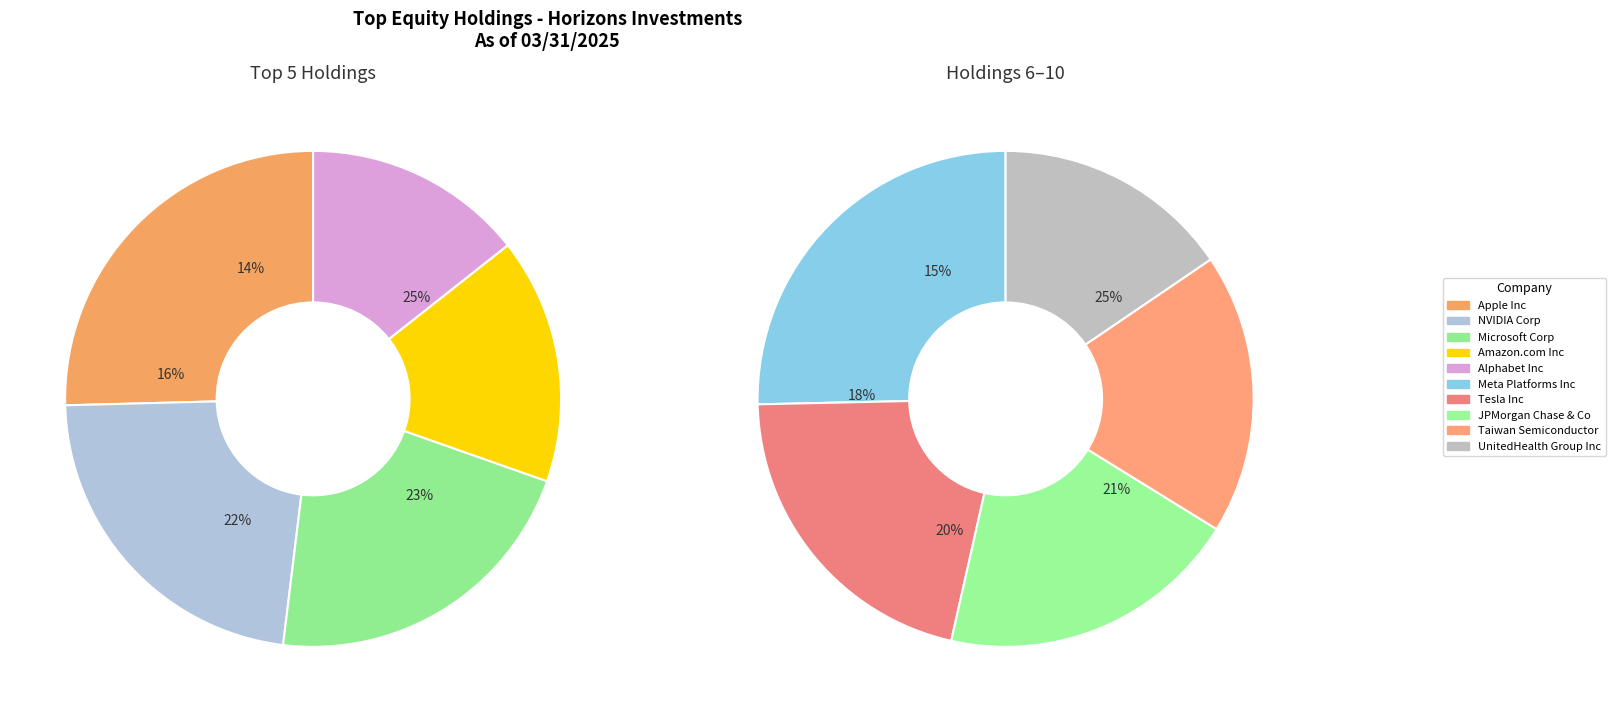

Does Amazon.com Inc represent more than half of the total?

No